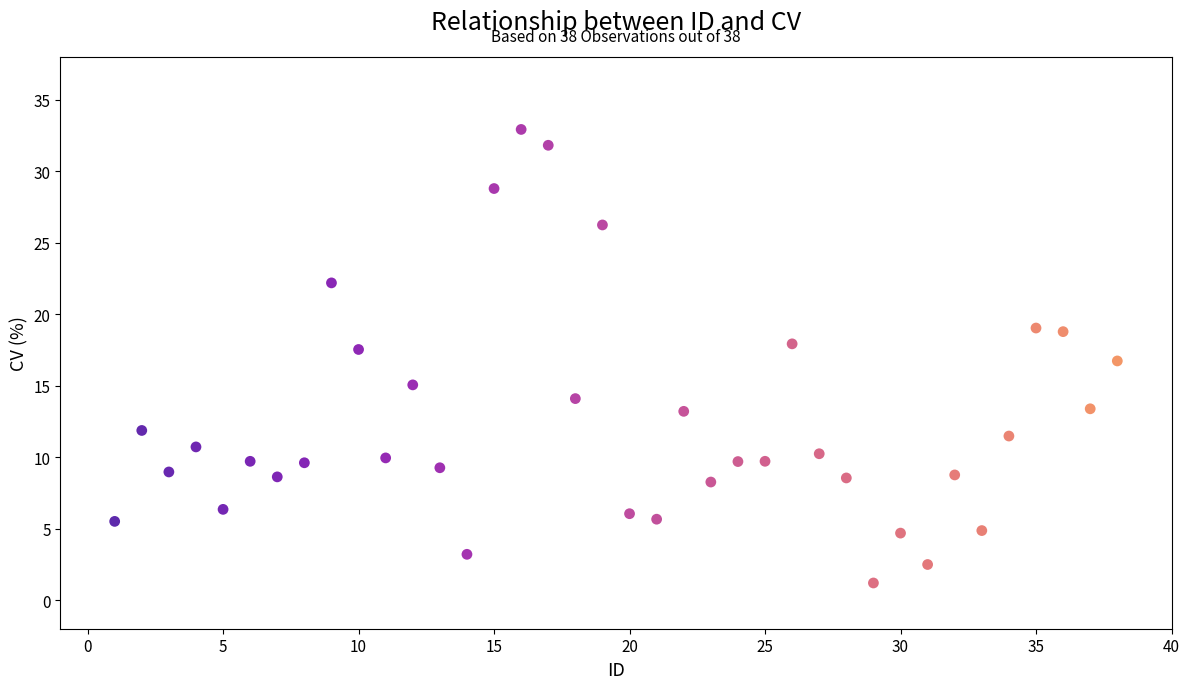

What is the range of X values (max minus min)?

37.0